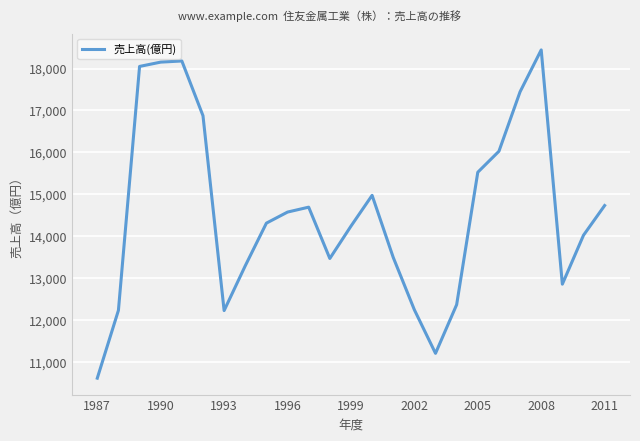

How many lines are shown in the chart?

1